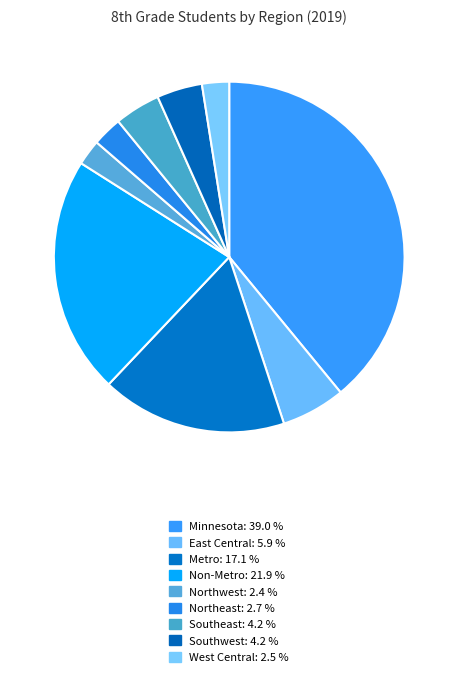

Which slice is the largest?

Minnesota